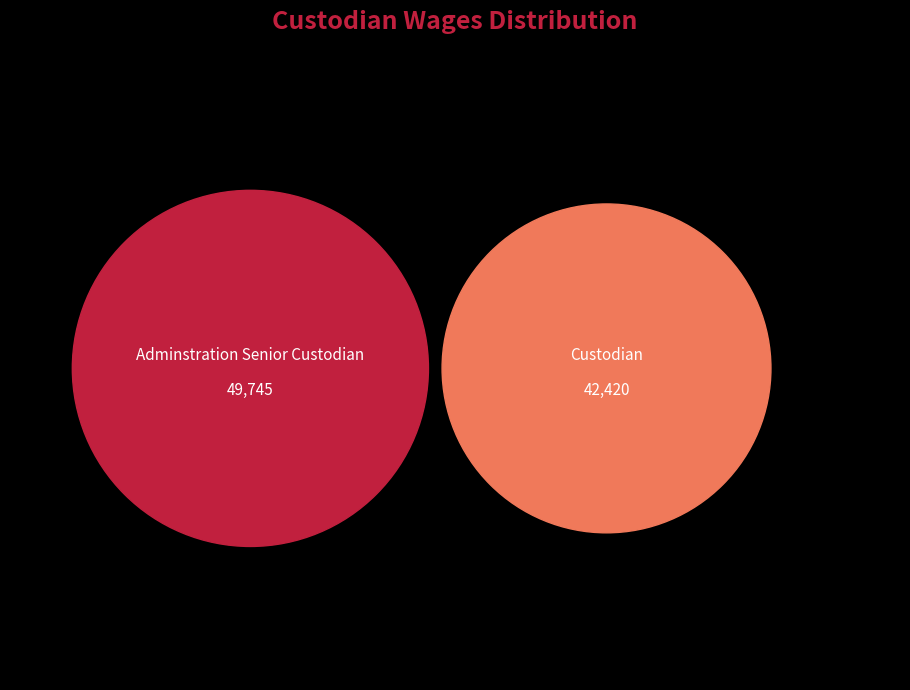

To the nearest percent, what percentage of the pie is Adminstration Senior Custodian?

54%